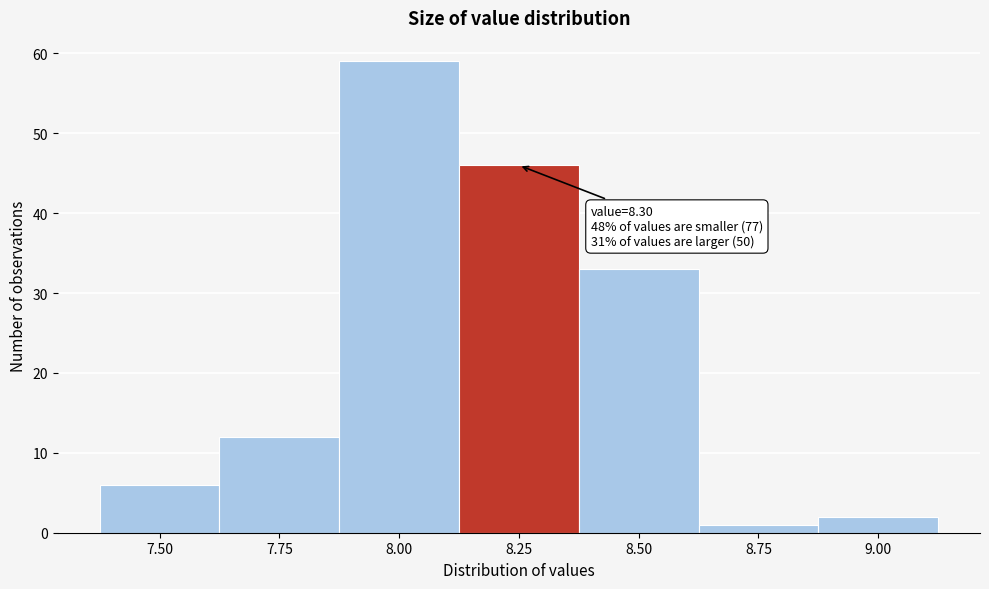

Reading left to right, list all the values displayed in this chart.

7.50=6	7.75=12	8.00=59	8.25=46	8.50=33	8.75=1	9.00=2